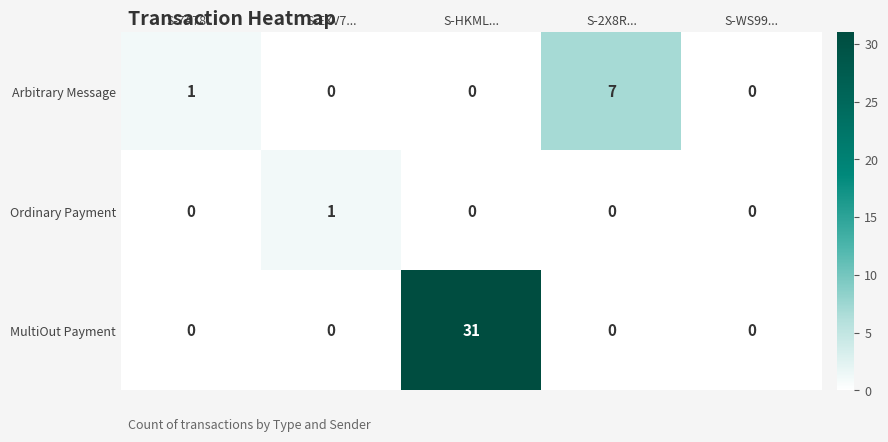

What is the maximum value shown in the chart?

31